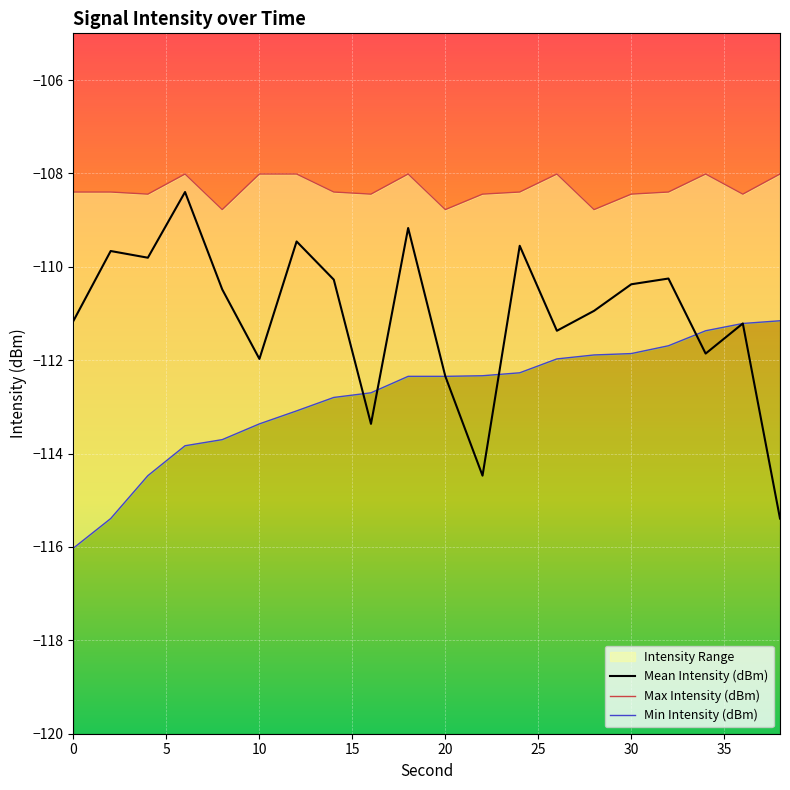

What is the total value across all series at 10?

-333.4